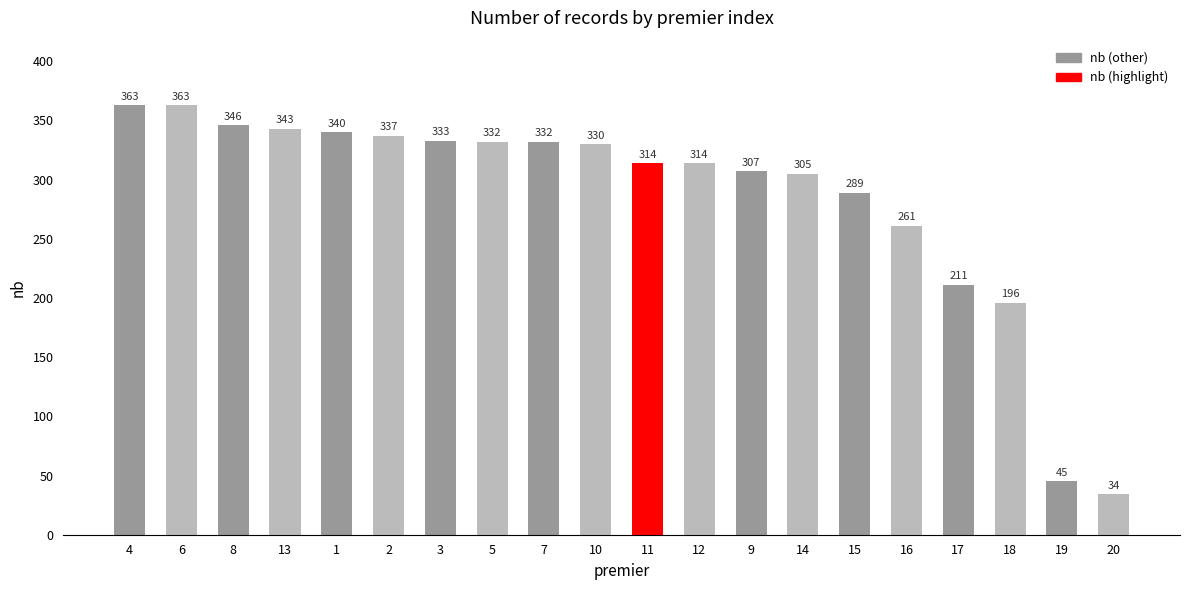

Reading left to right, list all the values displayed in this chart.

4=363	6=363	8=346	13=343	1=340	2=337	3=333	5=332	7=332	10=330	11=314	12=314	9=307	14=305	15=289	16=261	17=211	18=196	19=45	20=34